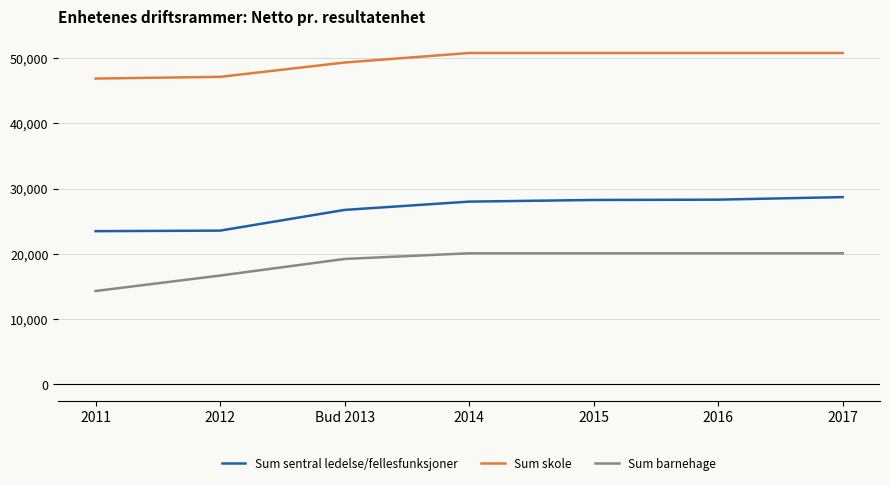

Rank the series by their maximum value, from highest to lowest.

Sum skole, Sum sentral ledelse/fellesfunksjoner, Sum barnehage